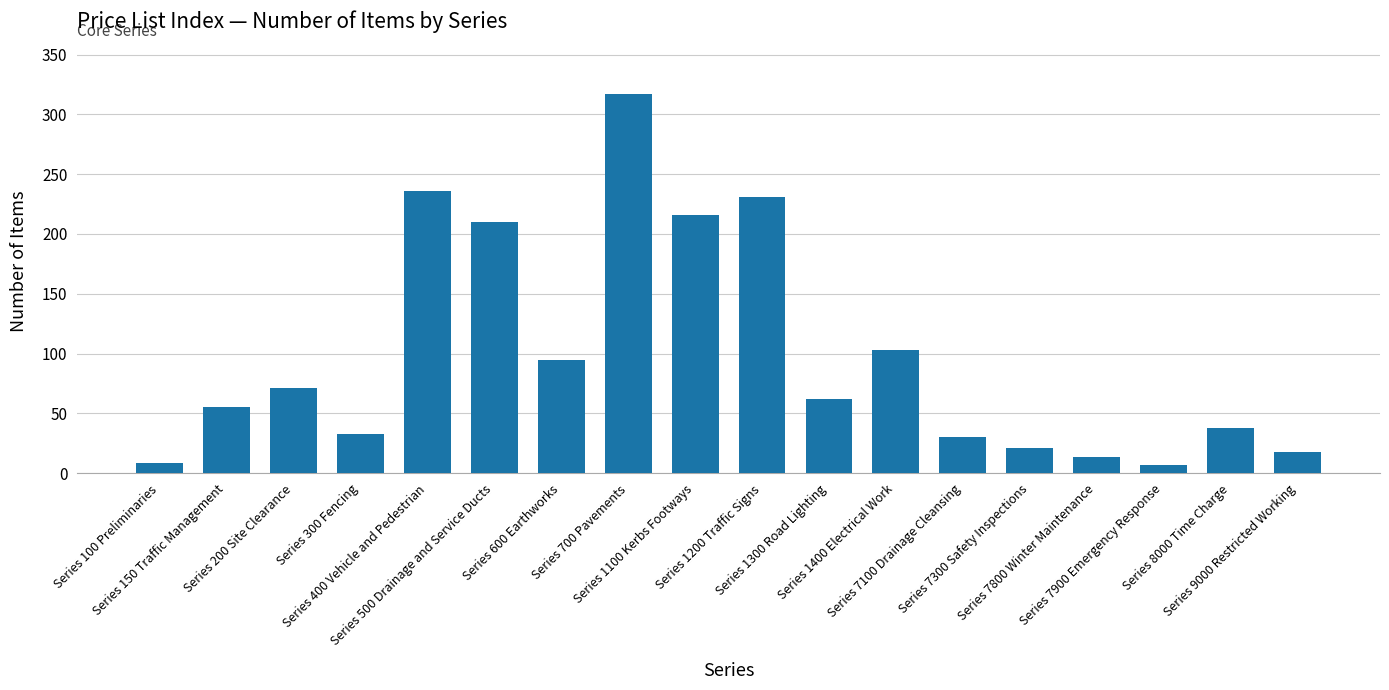

How many series are shown in this chart?

1